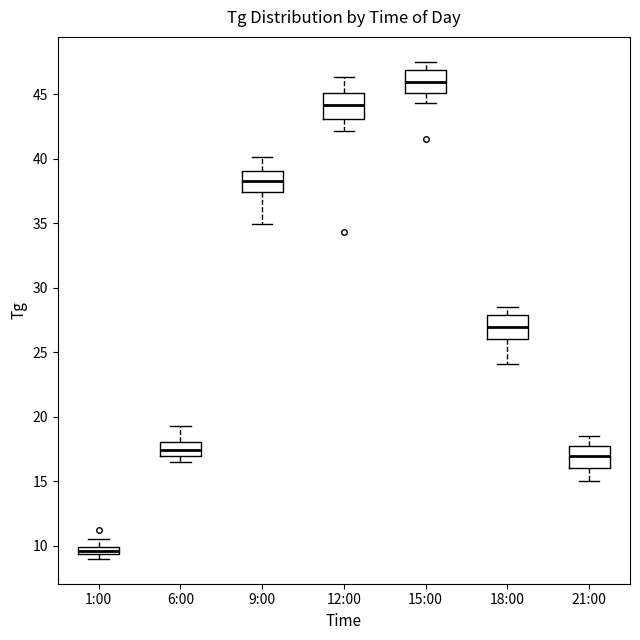

Where does the median line of the box for 12:00 sit on the y-axis? The values are not printed on the chart, so give them approximately, as read against the axis.

44.0